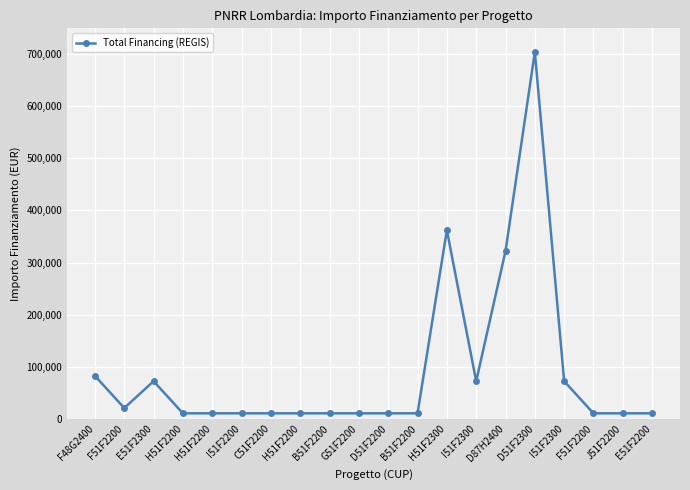

Is it true that the value at D51F2200 is 10172.0?

True